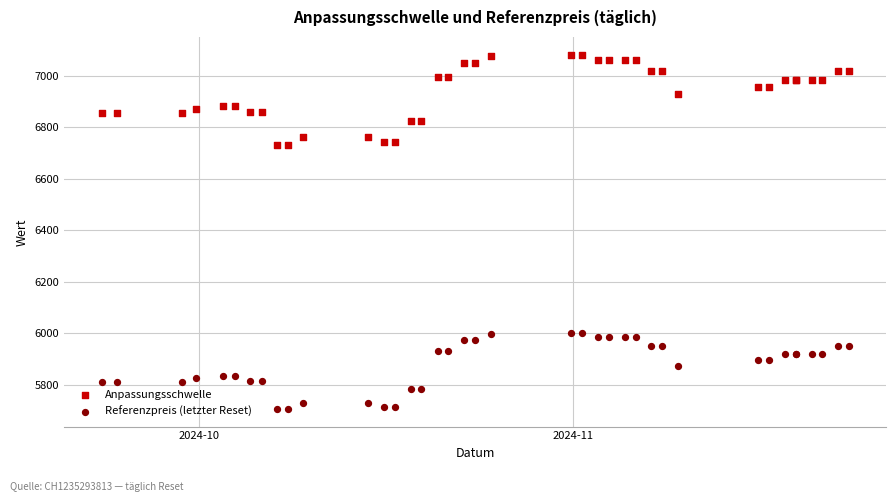

Which series contains the highest Y value?

Anpassungsschwelle